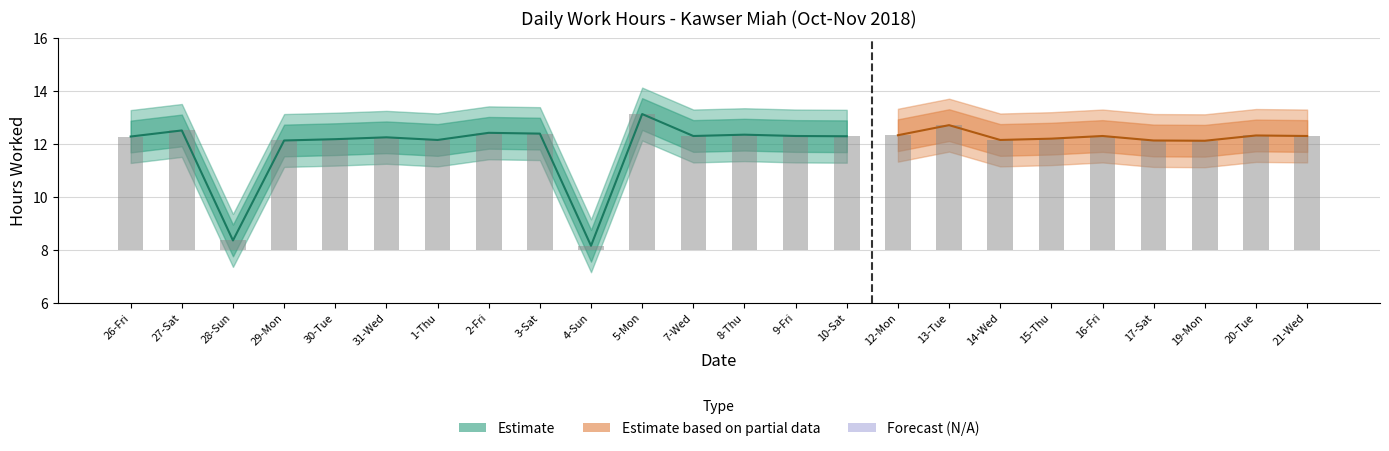

The value of Low_lower at 9-Fri is 11.3. True or false?

True